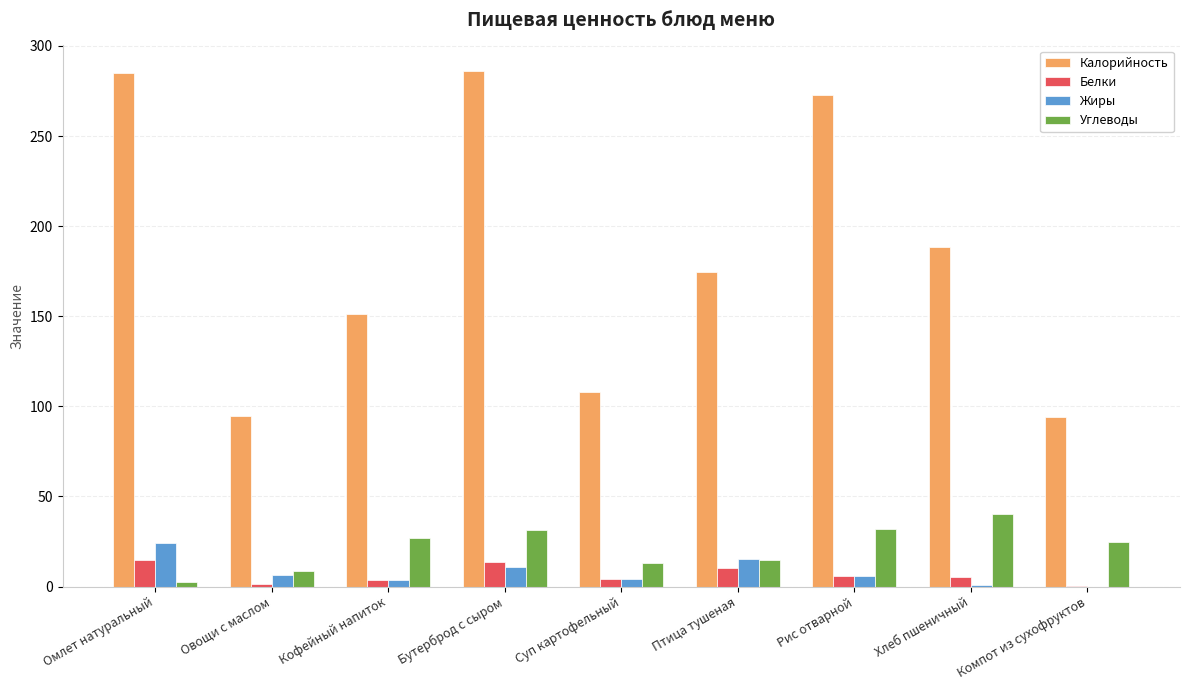

What is the sum of all Жиры values?

71.3